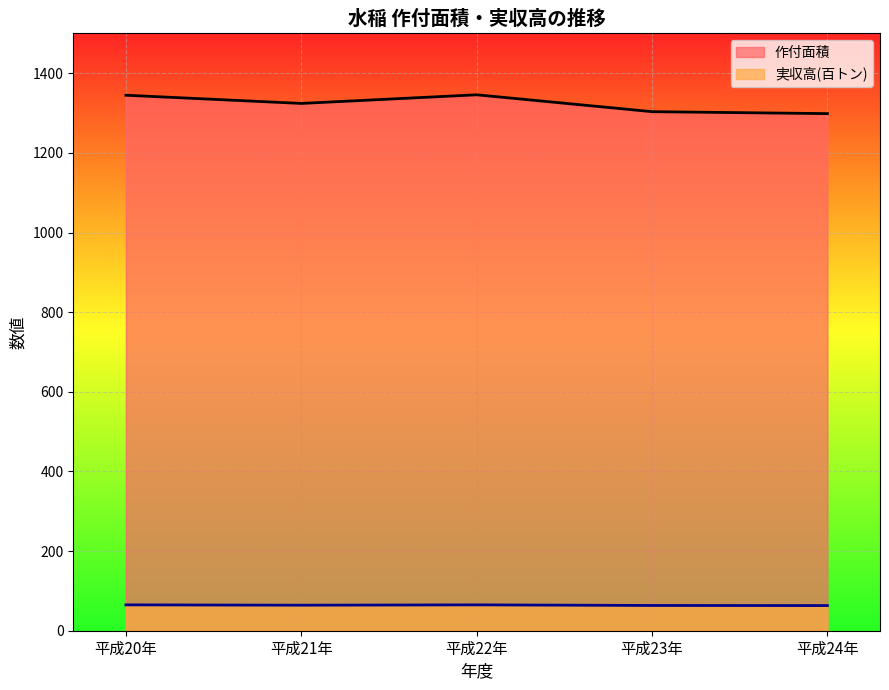

Reading left to right, list all the values displayed in this chart.

作付面積: 平成20年=1344.8	平成21年=1324.2	平成22年=1345.9	平成23年=1303.5	平成24年=1298.6
実収高(百トン): 平成20年=64.9	平成21年=64.1	平成22年=64.9	平成23年=63.4	平成24年=63.1